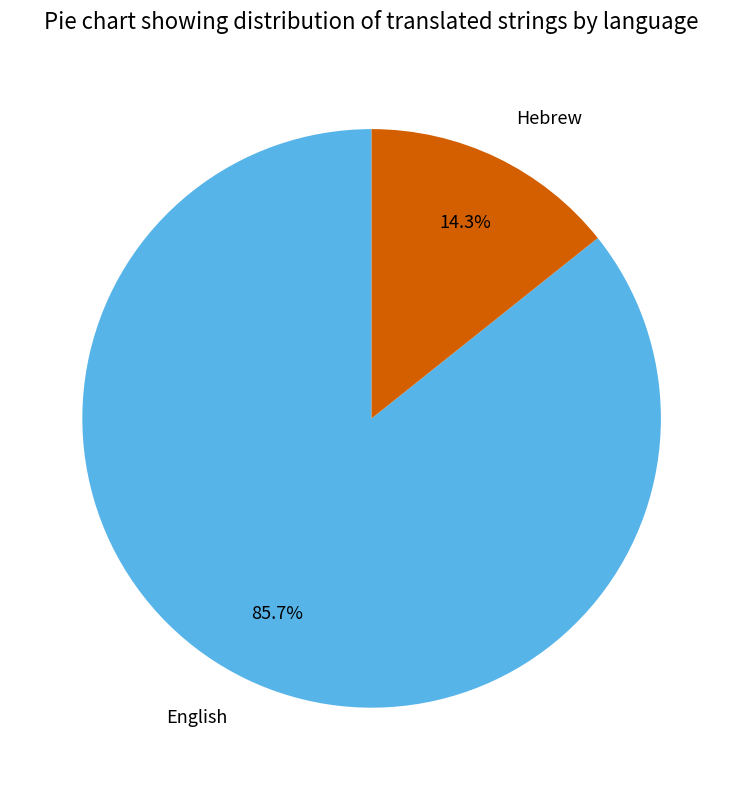

True or false: Hebrew accounts for 22% of the total.

False